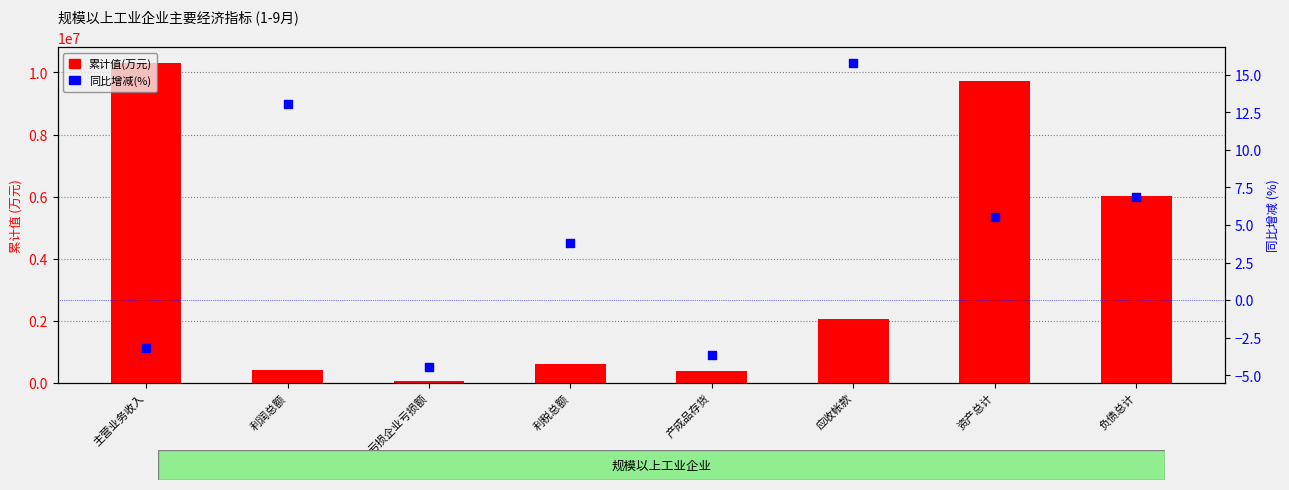

At which category is the sum across all series the highest?

主营业务收入